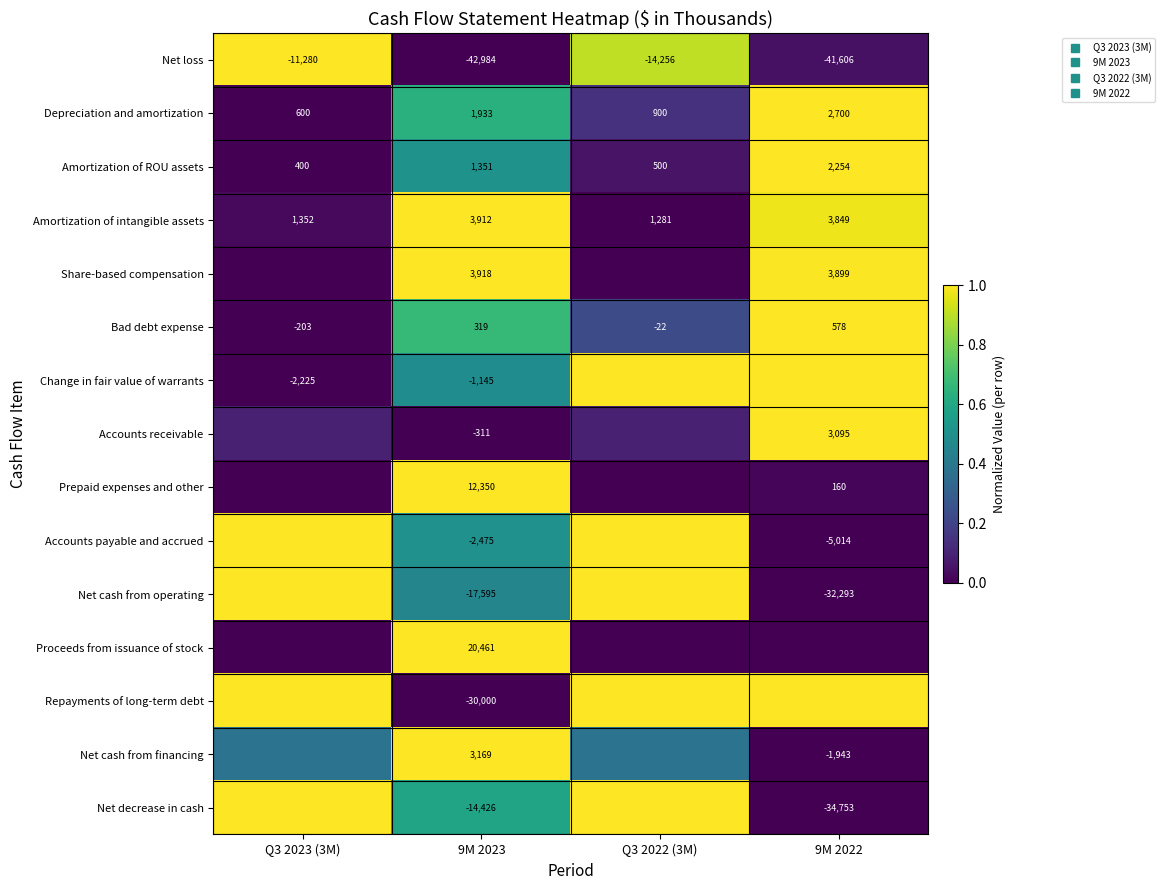

True or false: Proceeds from issuance of stock has a value of 0.0 at Q3 2022 (3M).

True